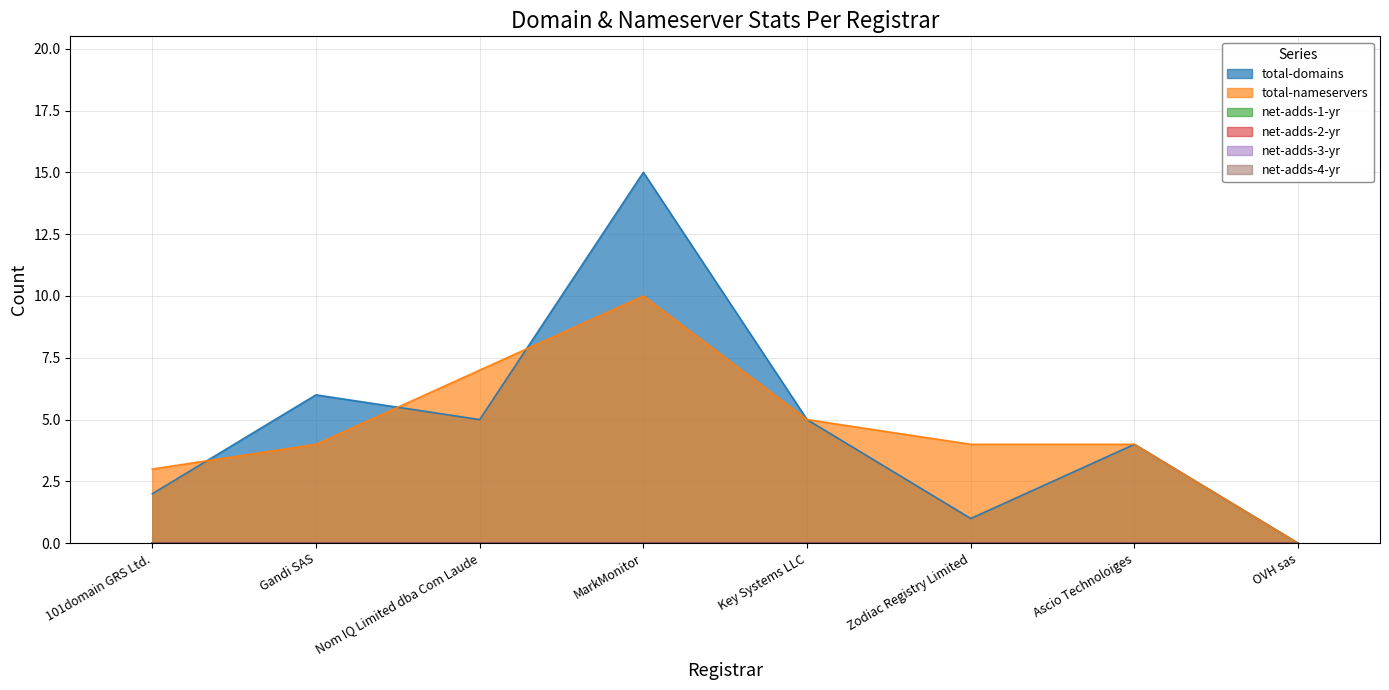

True or false: net-adds-1-yr and total-domains intersect in this chart.

False